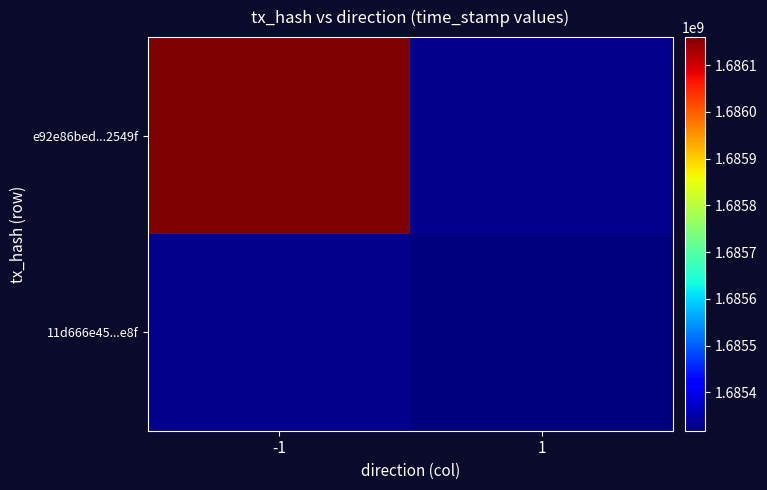

List the series in order of their peak value, highest first.

e92e86bed...2549f, 11d666e45...e8f